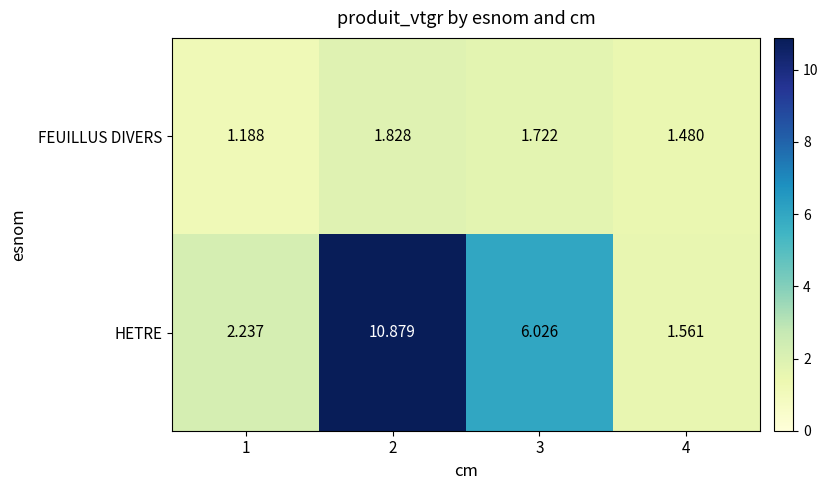

Is the value of HETRE at 1 greater than the value of FEUILLUS DIVERS at 3?

Yes